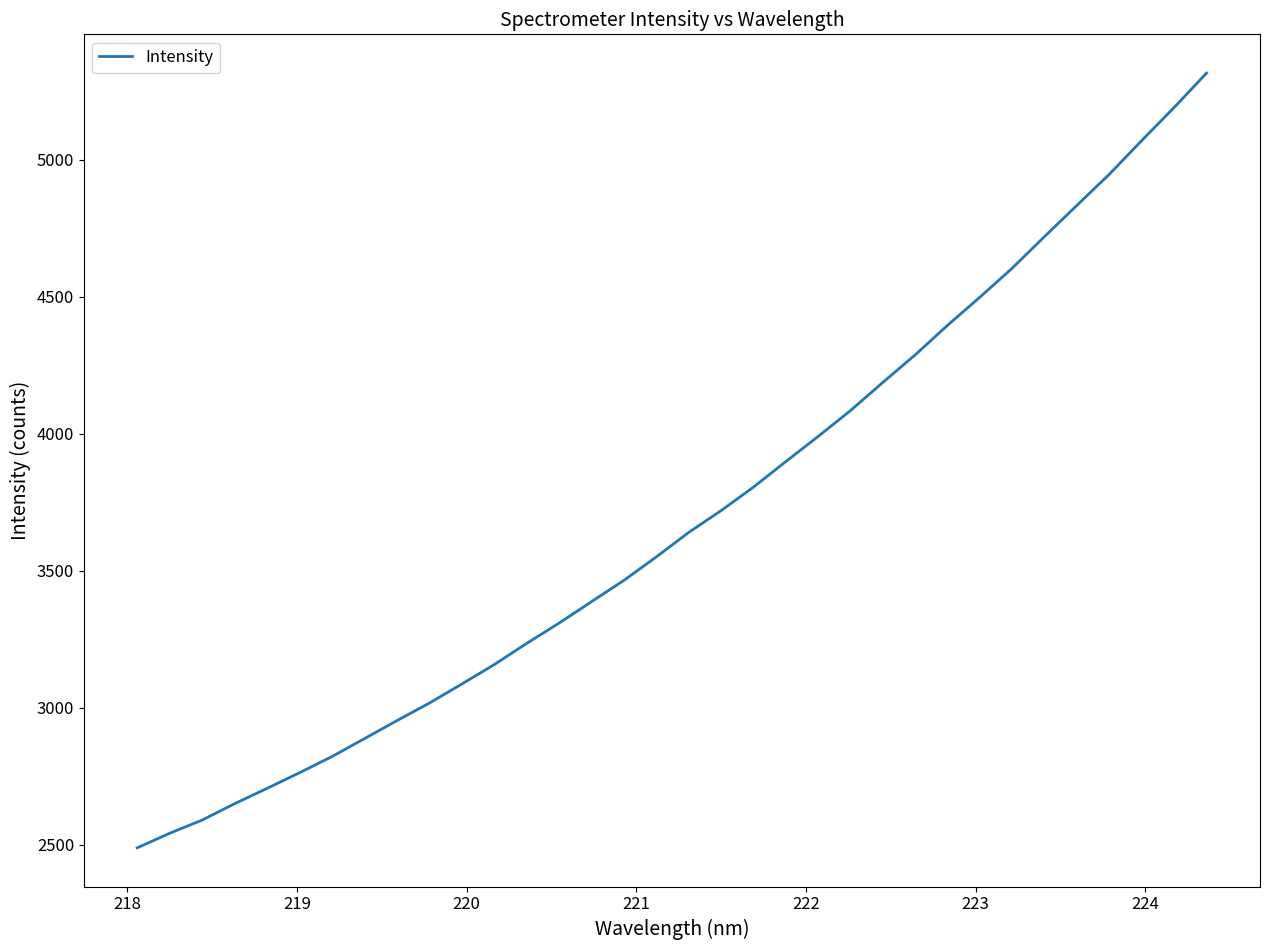

True or false: the data has more than 1 interior local peaks.

False